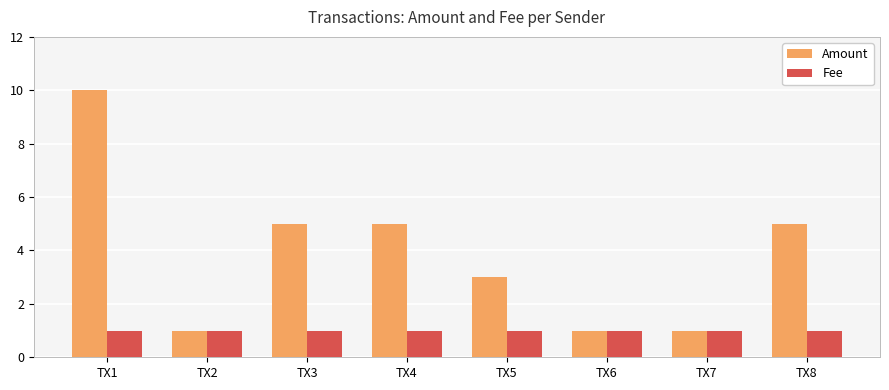

Is it true that Amount equals 1 at TX2?

True